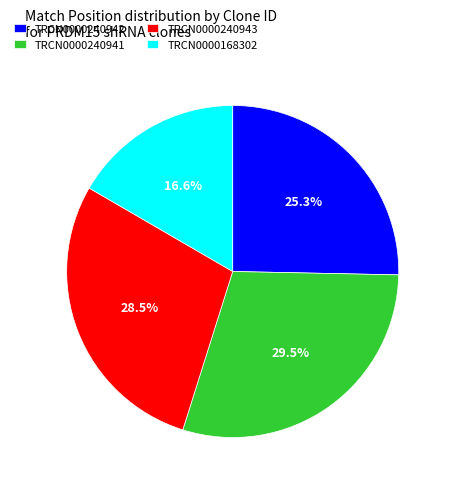

Approximately how many times larger is the value at TRCN0000240943 compared to TRCN0000168302?

1.7